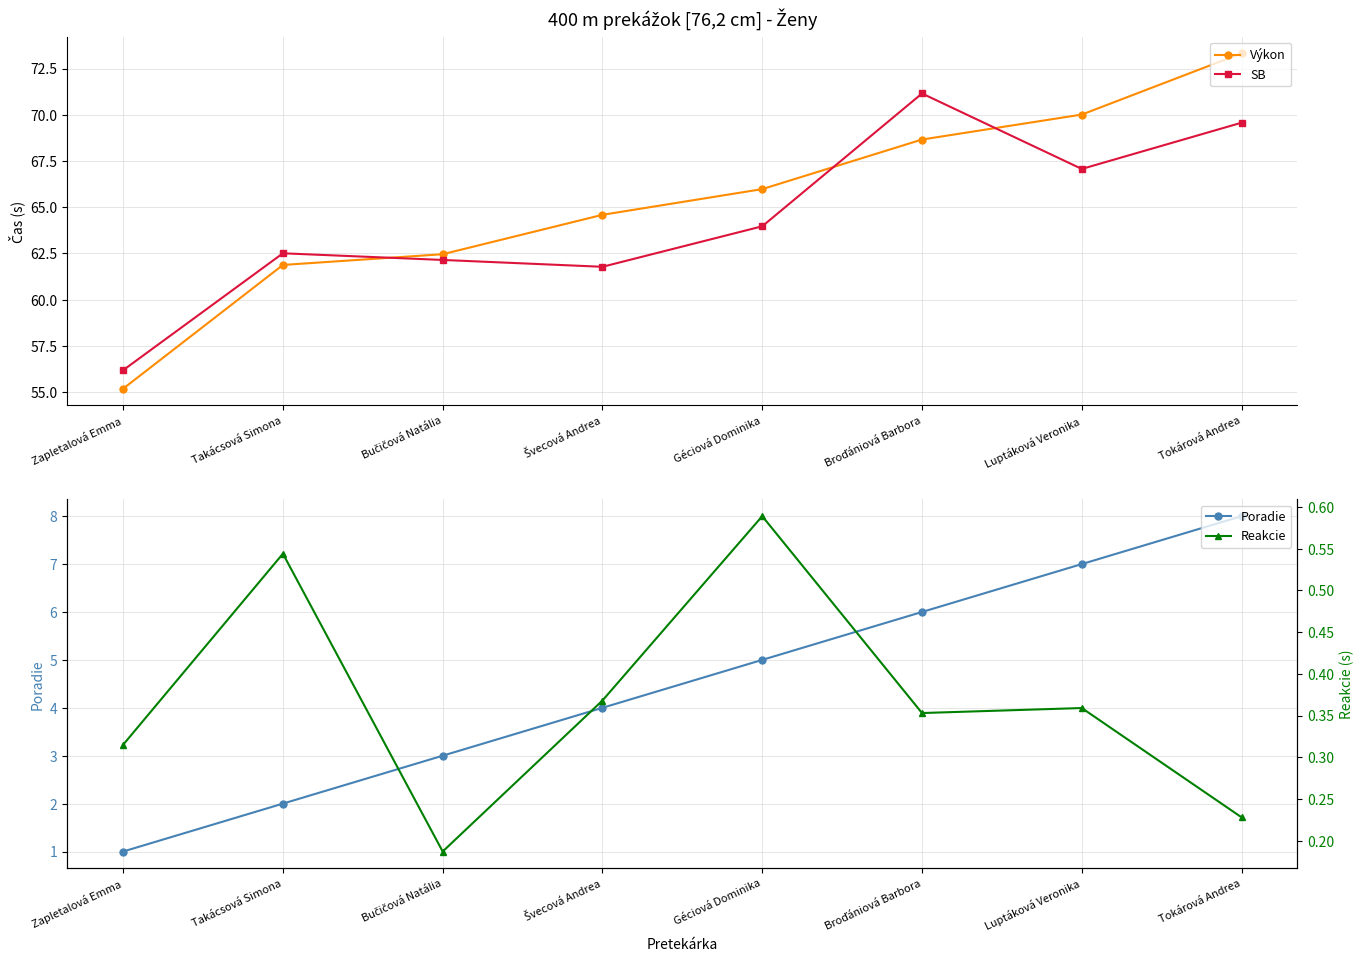

How many lines are shown in the chart?

4